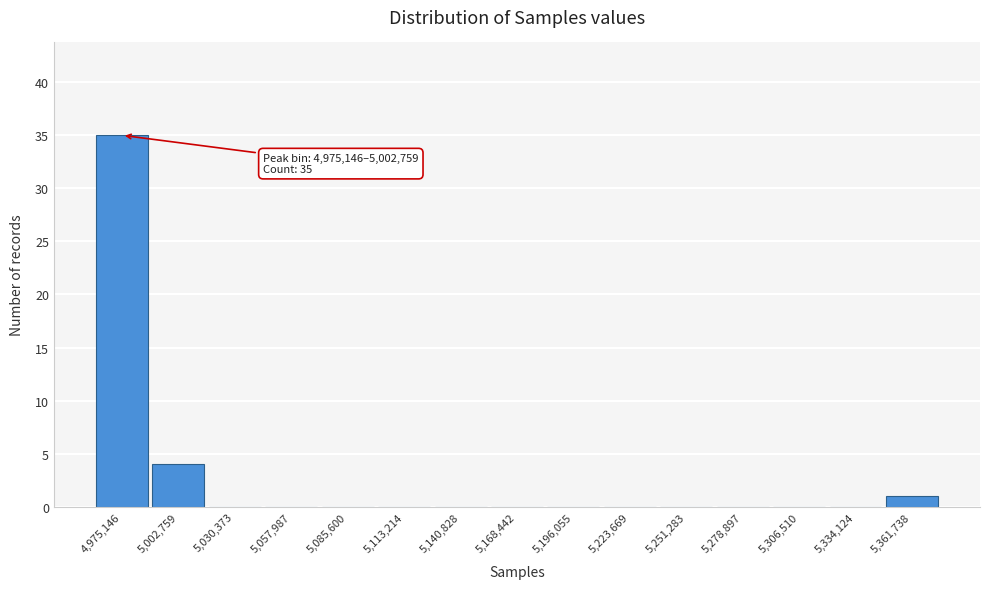

Reading left to right, what are all the values shown in this chart?

4,975,146=35	5,002,759=4	5,030,373=0	5,057,987=0	5,085,600=0	5,113,214=0	5,140,828=0	5,168,442=0	5,196,055=0	5,223,669=0	5,251,283=0	5,278,897=0	5,306,510=0	5,334,124=0	5,361,738=1